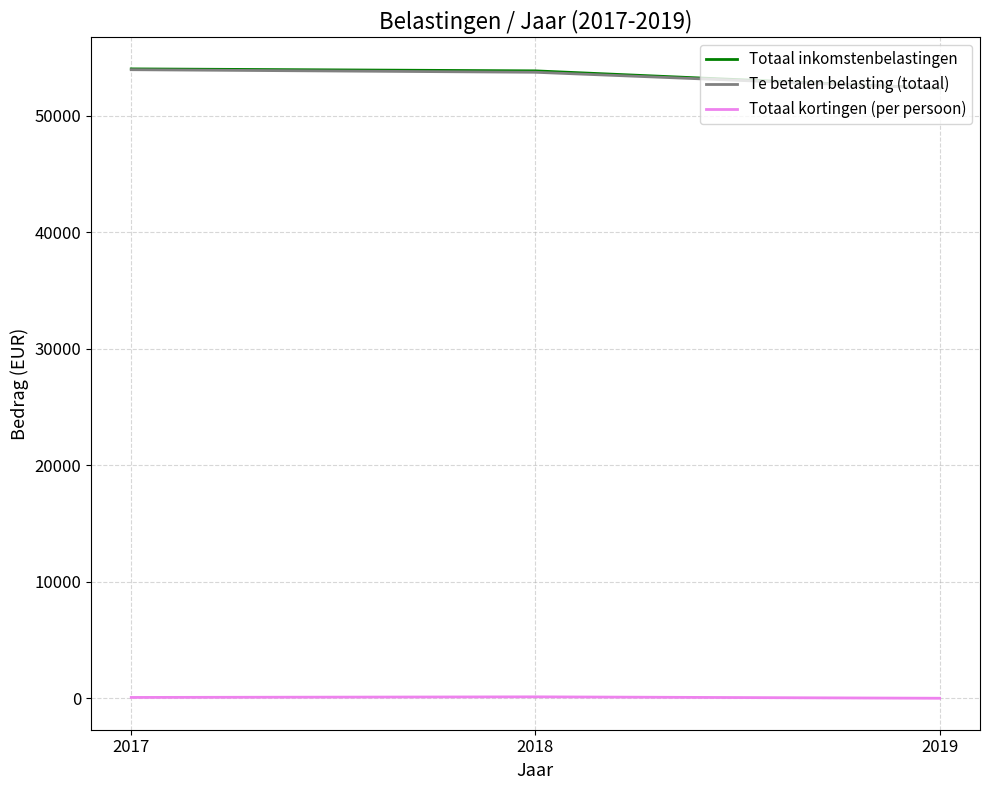

Which category has the lowest value in the Totaal inkomstenbelastingen series?

2019